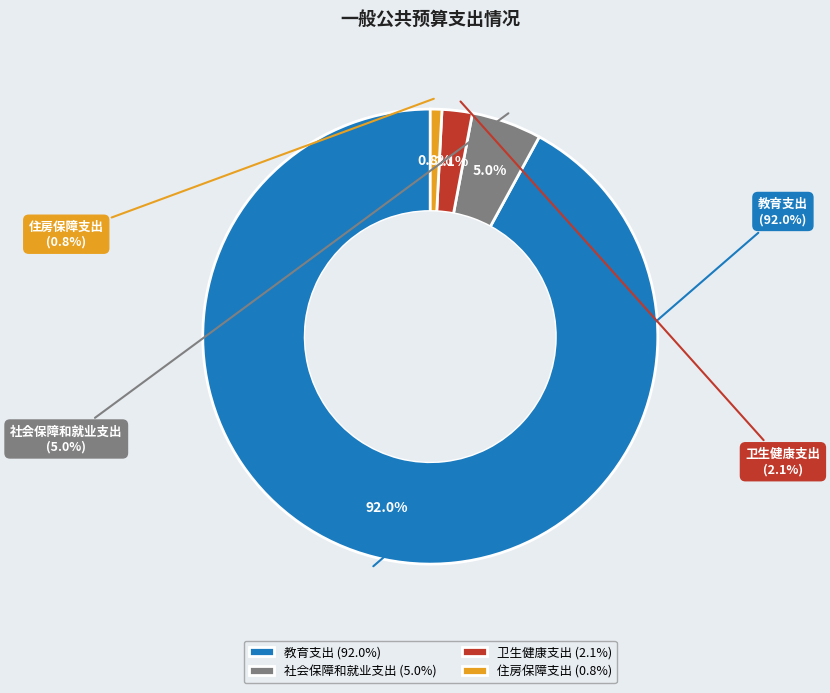

To the nearest percent, what is the combined percentage of 卫生健康支出 and 住房保障支出?

3%